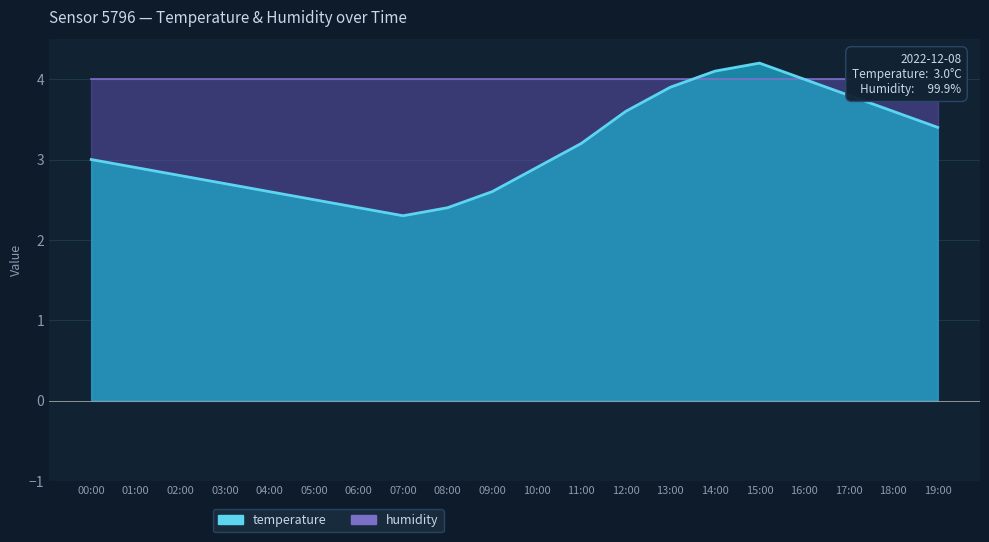

Is it true that the value at 05:00 is 2.5?

True